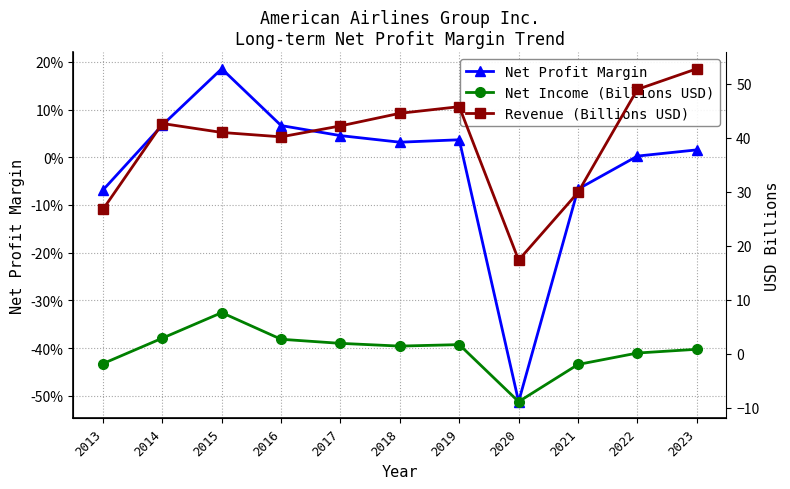

What is the sum of the Revenue (Billions USD) values at 2020 and 2018?

61.9